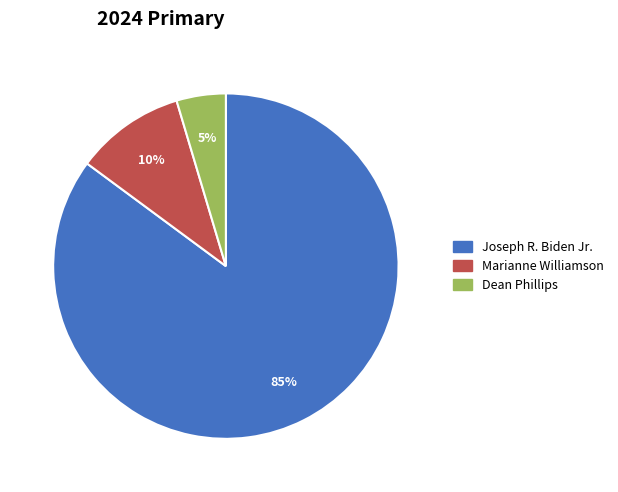

Is there any slice that represents more than half of the pie?

Yes